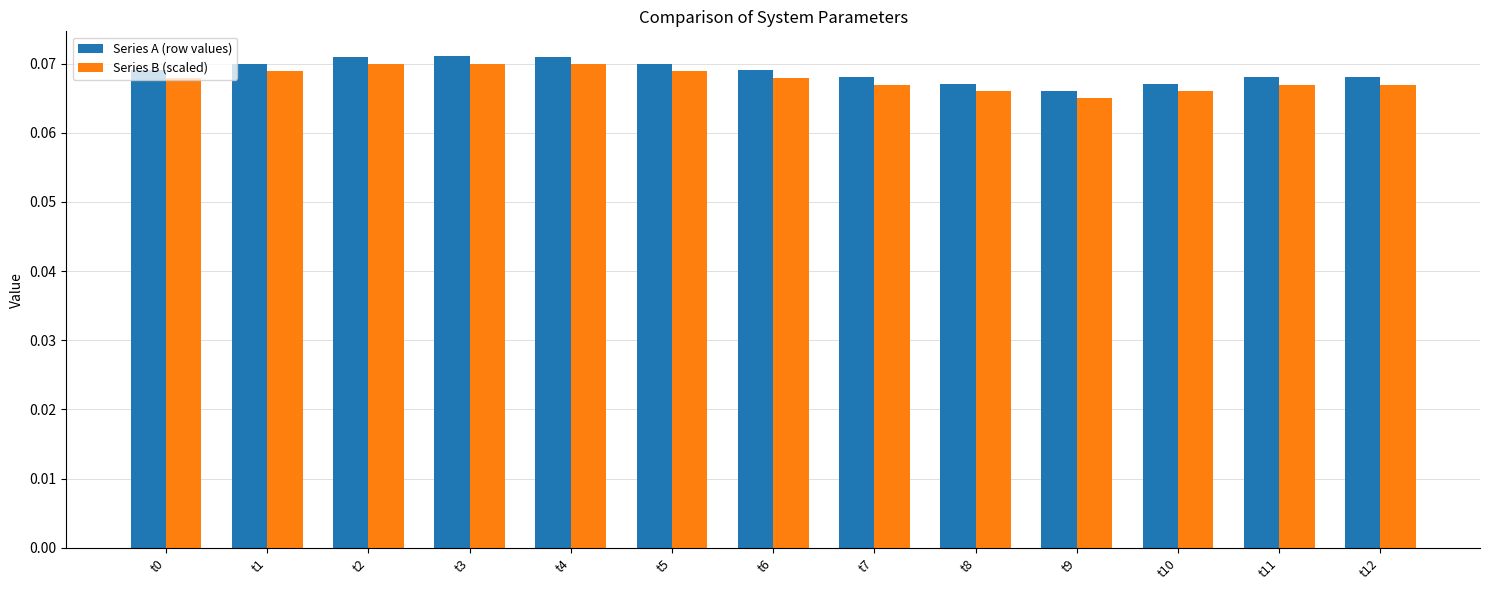

What is the sum of all Series A (row values) values?

0.9